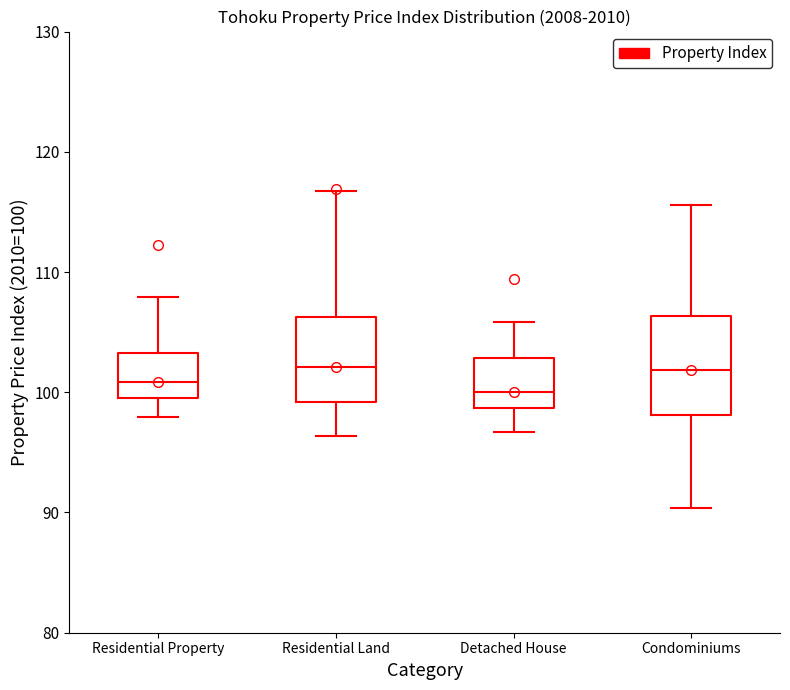

Reading left to right, transcribe this box plot: for each box, give where its median line is, the range the box spans, and where its two whiskers end, as read against the y-axis. The values are not printed on the chart, so give them approximately, as read against the axis.

Residential Property: median 101, box 100 to 103, whiskers 98 to 108
Residential Land: median 102, box 99 to 106, whiskers 96 to 117
Detached House: median 100, box 99 to 103, whiskers 97 to 106
Condominiums: median 102, box 98 to 106, whiskers 90 to 116